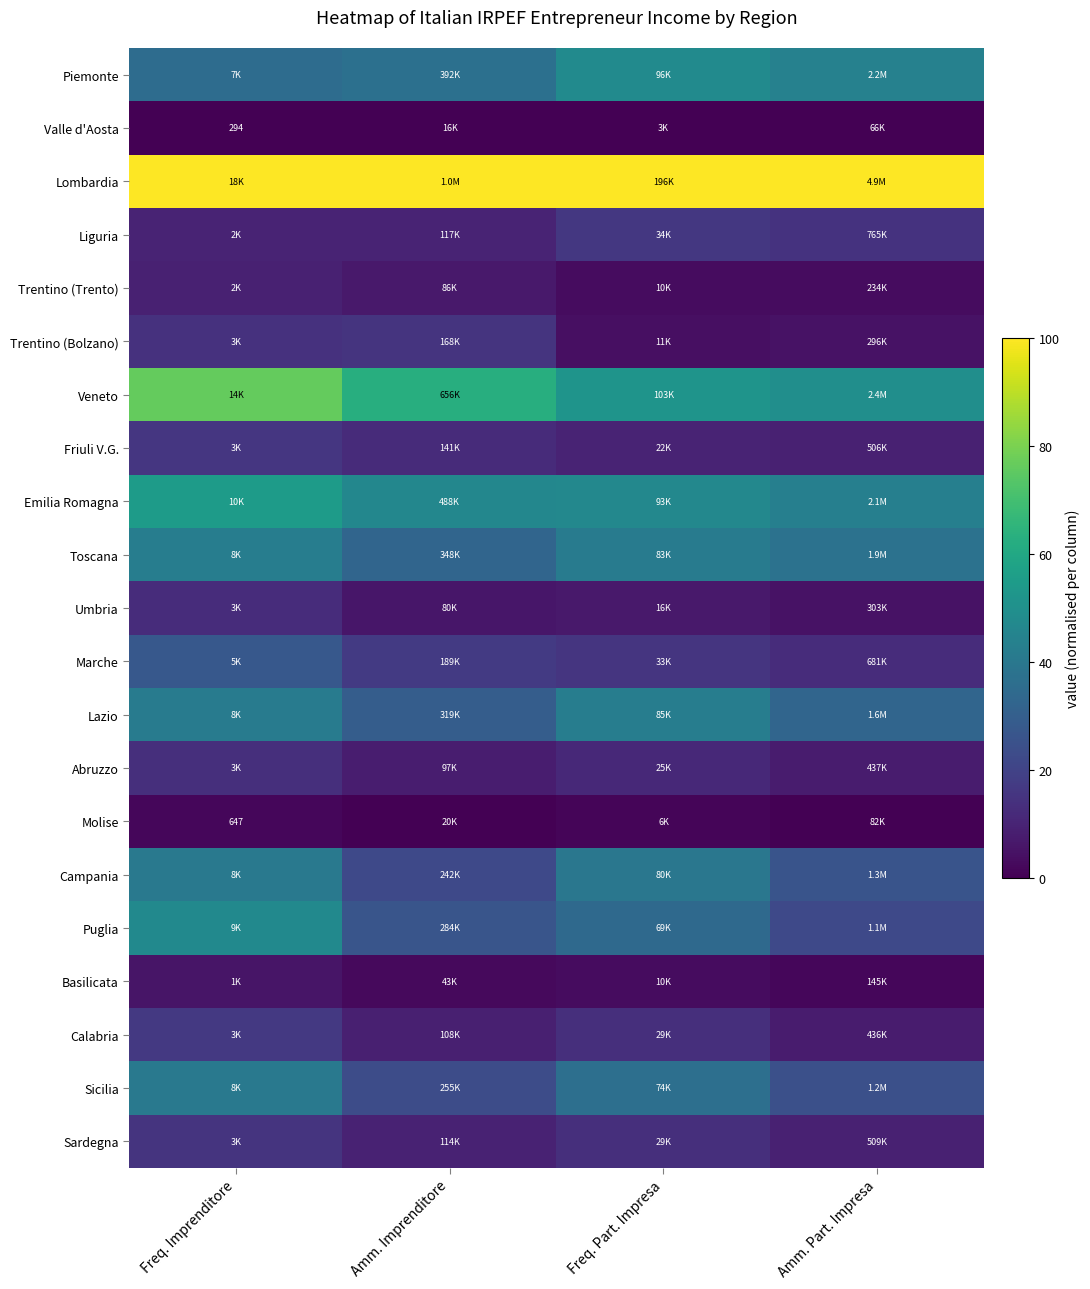

Rank the categories by Liguria value from lowest to highest.

Amm. Imprenditore, Freq. Imprenditore, Amm. Part. Impresa, Freq. Part. Impresa